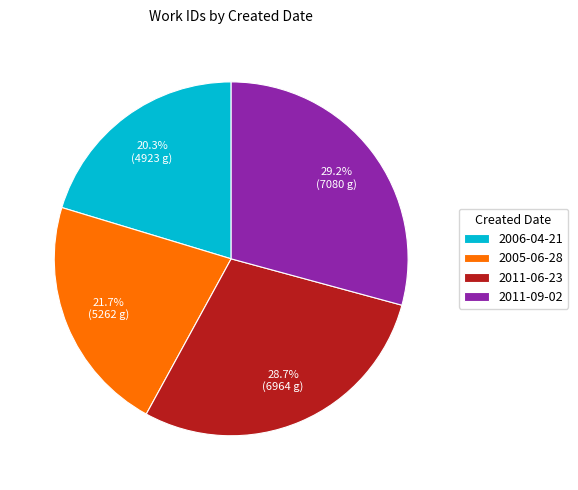

What is the total percentage of 2005-06-28 and 2006-04-21?

42.0%